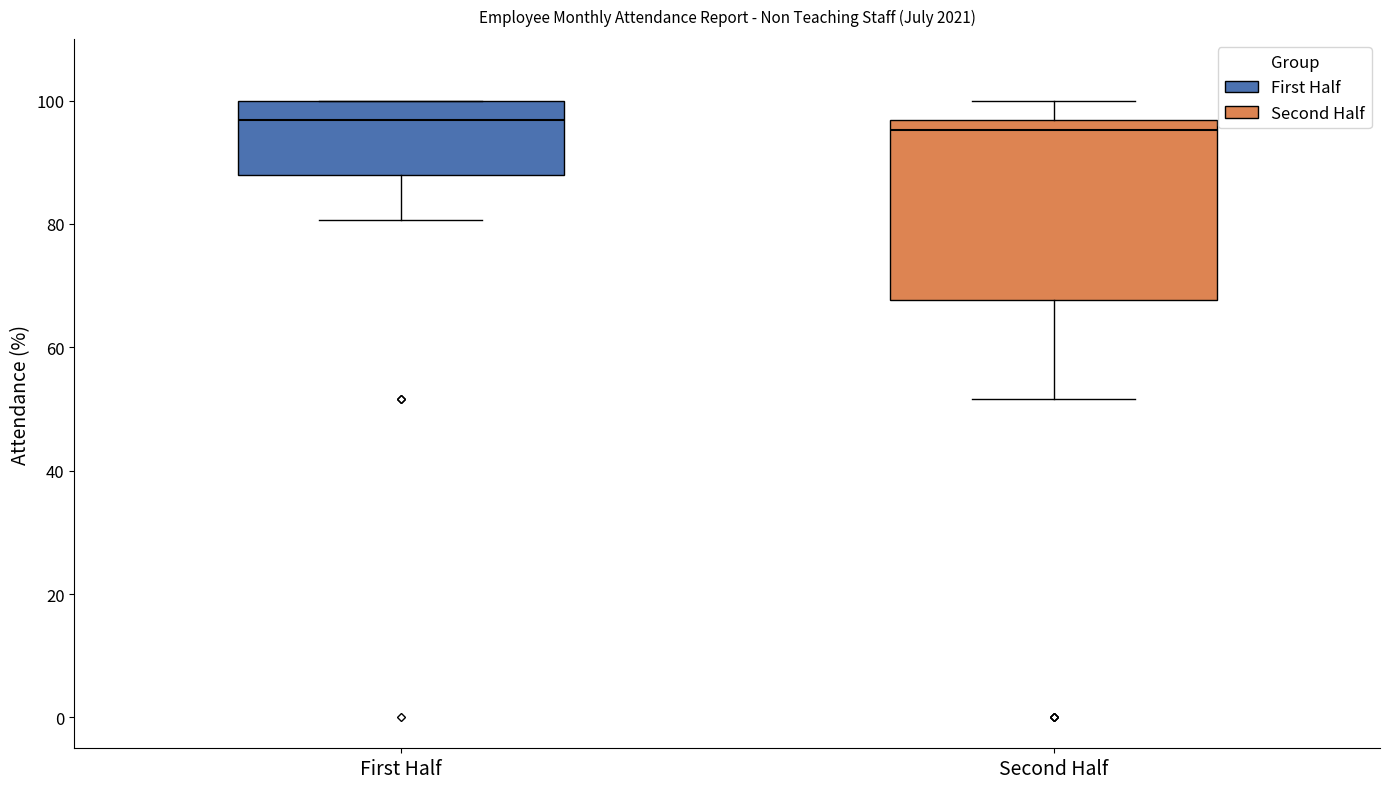

Reading left to right, read every box against the y-axis: the position of its median line, the range the box covers, and the ends of its whiskers. The values are not printed on the chart, so give them approximately, as read against the axis.

First Half: median 96, box 88 to 100, whiskers 80 to 100
Second Half: median 96 (just below the box's upper edge), box 68 to 96, whiskers 52 to 100